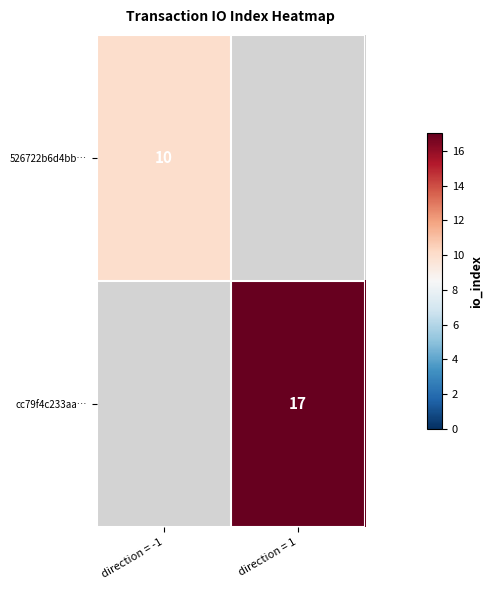

Is it true that cc79f4c233aa… equals 25 at direction = 1?

False